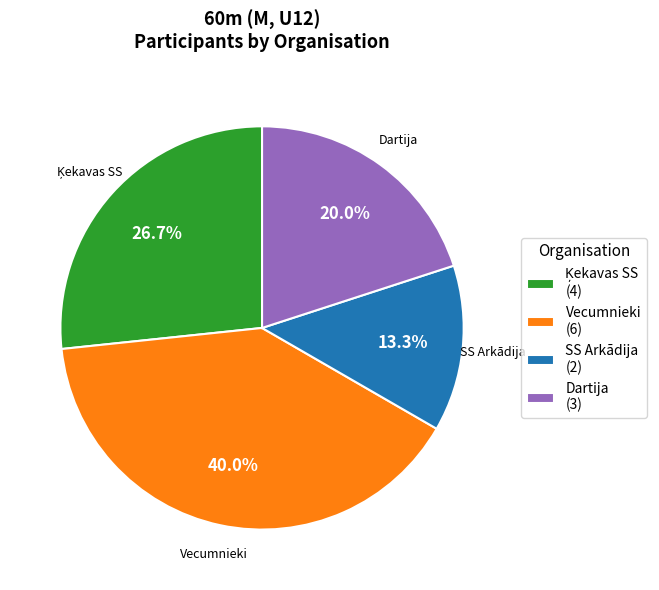

Is Dartija (3) the majority of the pie?

No